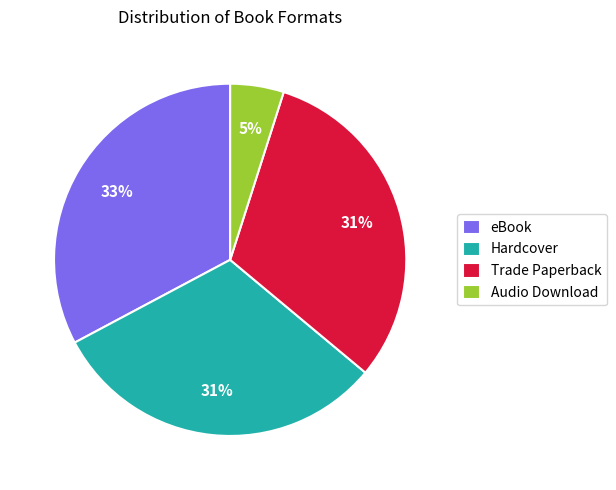

Which has a higher value, eBook or Audio Download?

eBook